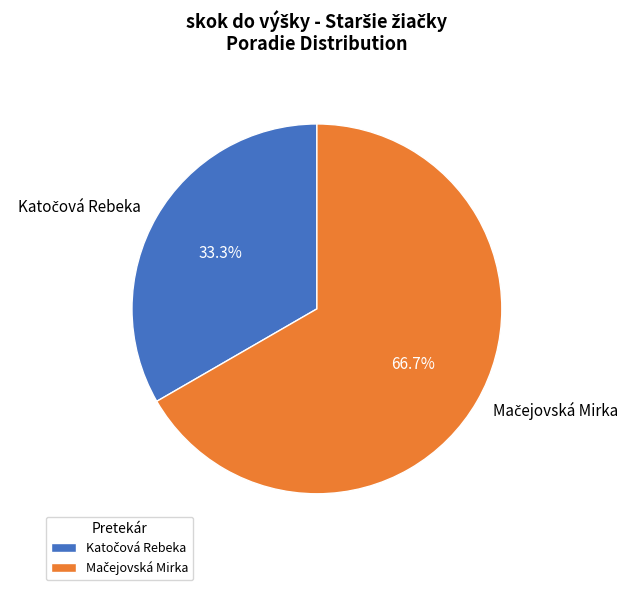

How many segments does this pie chart have?

2